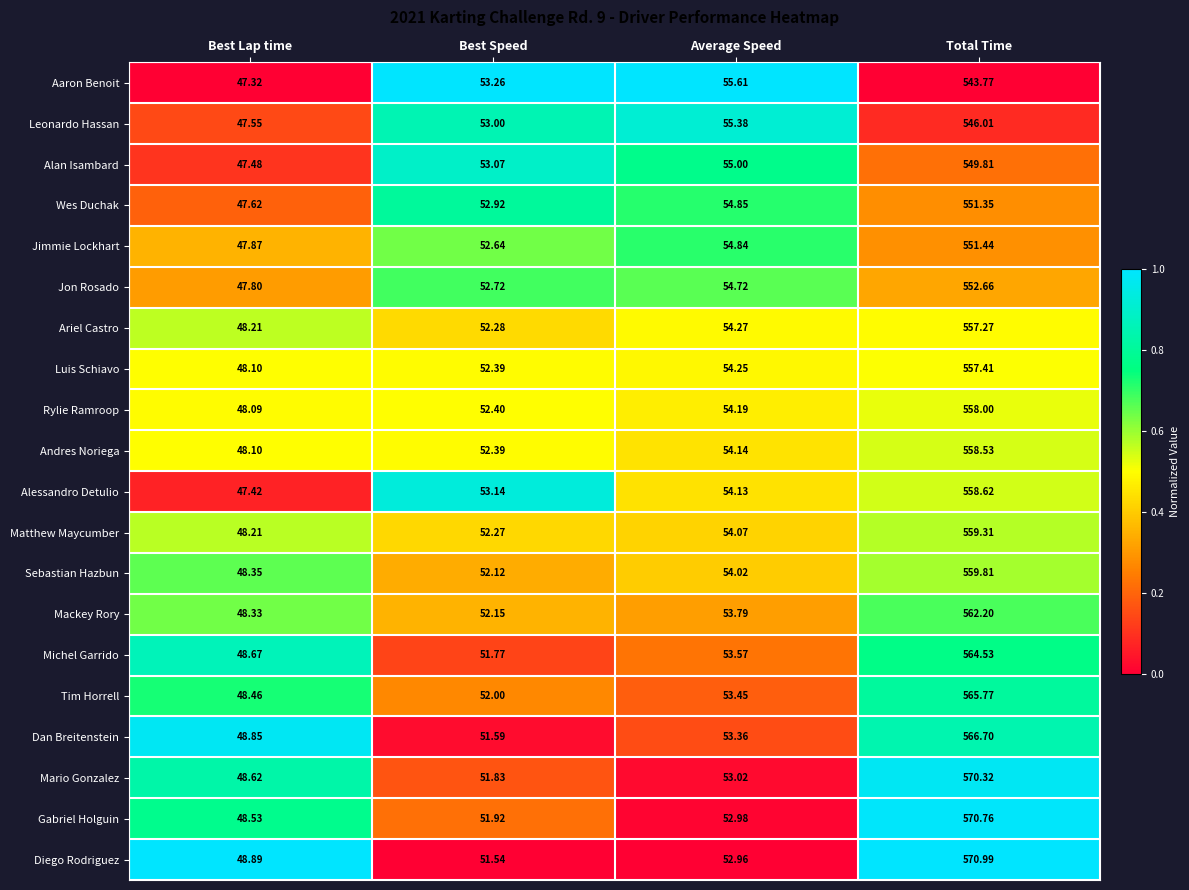

Rank the categories by Mario Gonzalez value from lowest to highest.

Best Lap time, Best Speed, Average Speed, Total Time